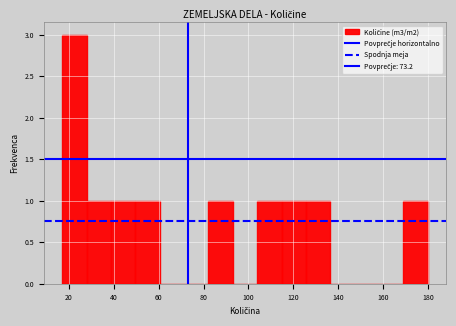

Over which range of the x-axis is the bar tallest?

18 to 28